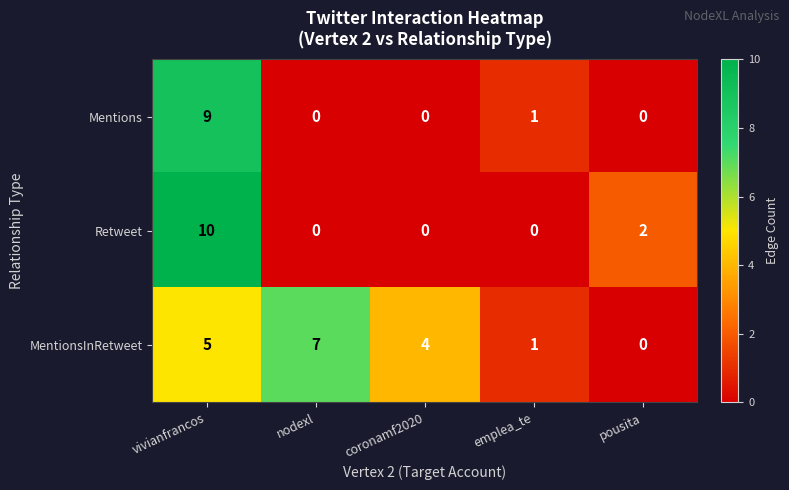

What is the average value of the MentionsInRetweet series?

3